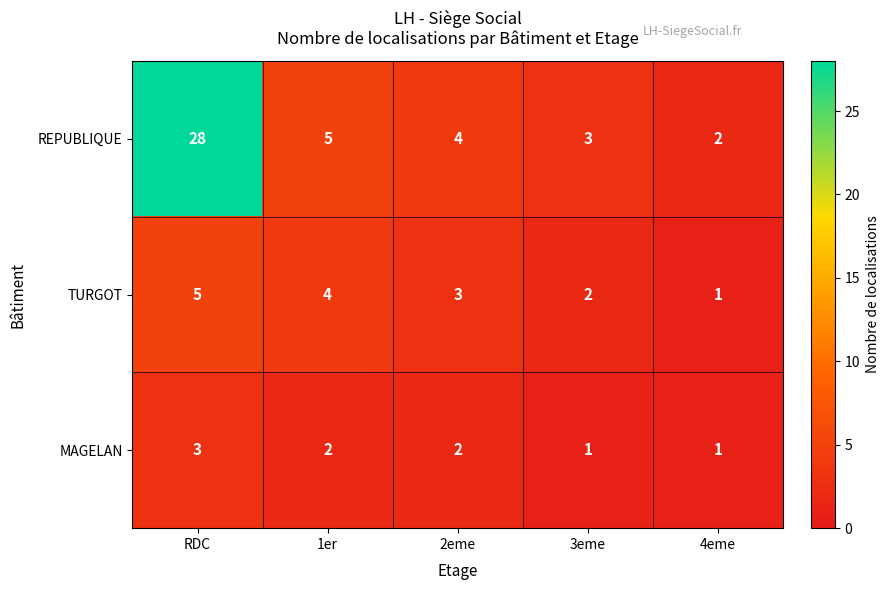

Rank the series by their maximum value, from lowest to highest.

MAGELAN, TURGOT, REPUBLIQUE